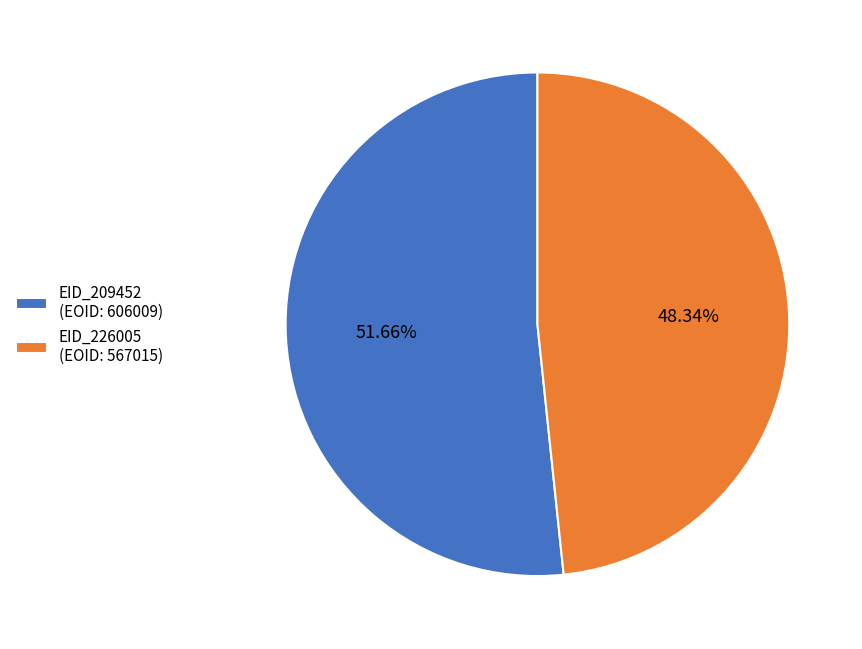

Which has a higher value, EID_209452 (EOID: 606009) or EID_226005 (EOID: 567015)?

EID_209452 (EOID: 606009)